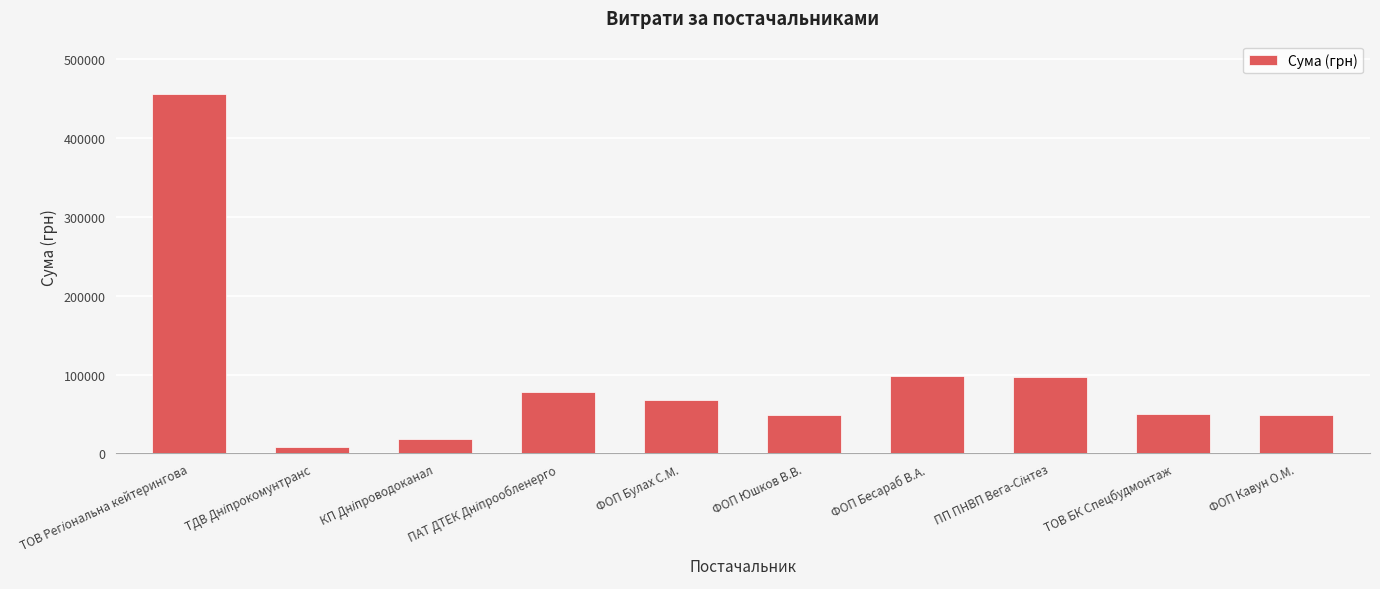

What is the value of the 4th bar from the left?

77599.1